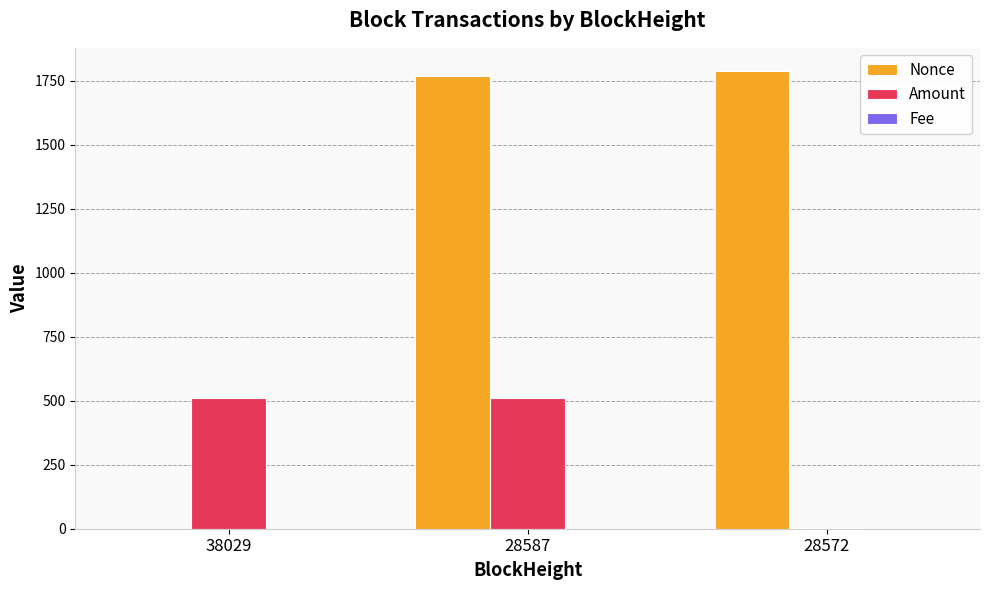

At which category is the sum across all series the highest?

28587